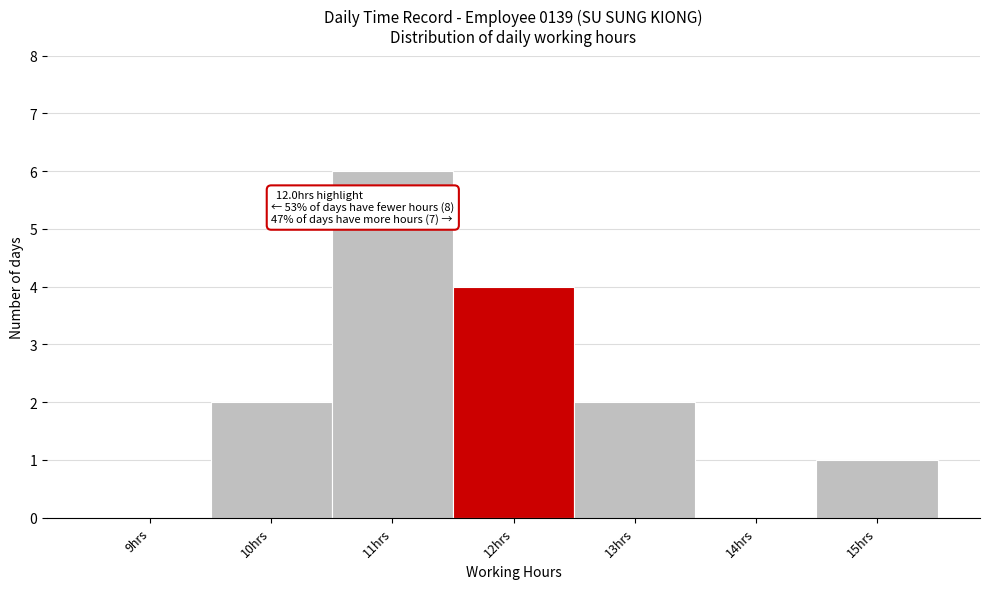

Reading left to right, list all the values displayed in this chart.

9hrs=0	10hrs=2	11hrs=6	12hrs=4	13hrs=2	14hrs=0	15hrs=1